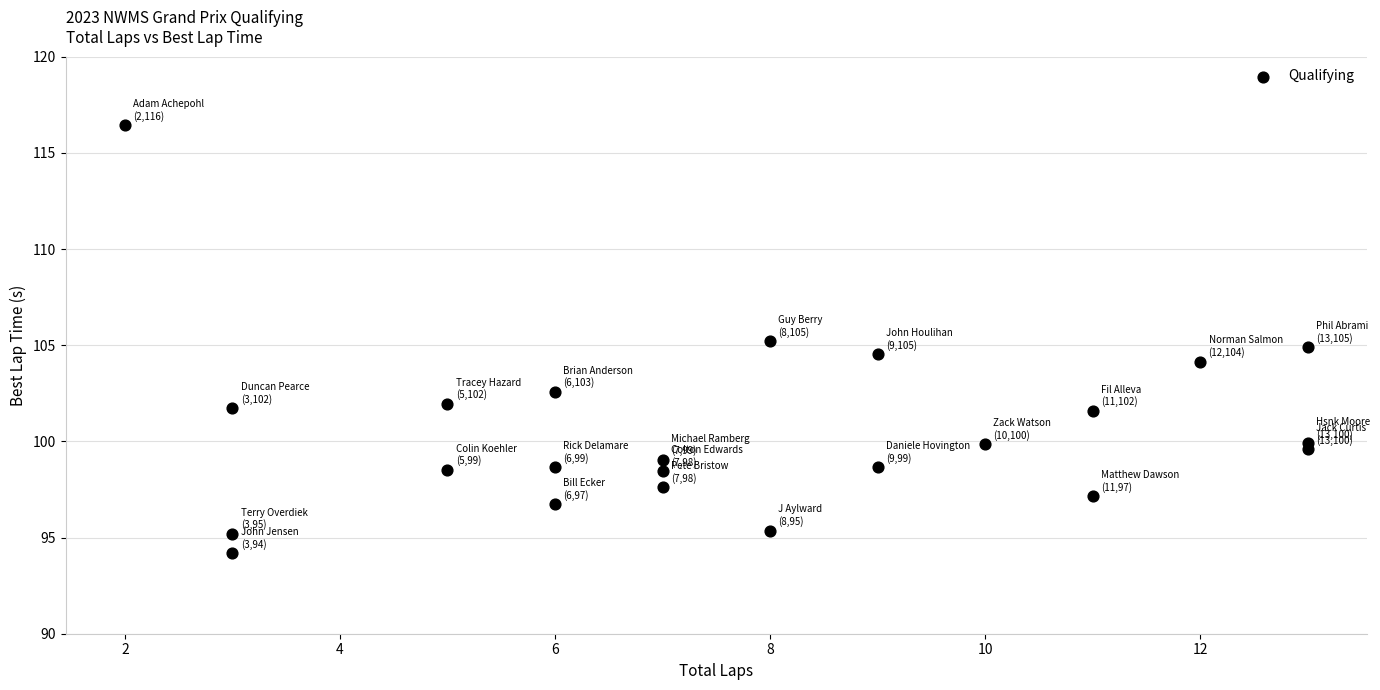

What is the range of Y values (max minus min)?

22.2